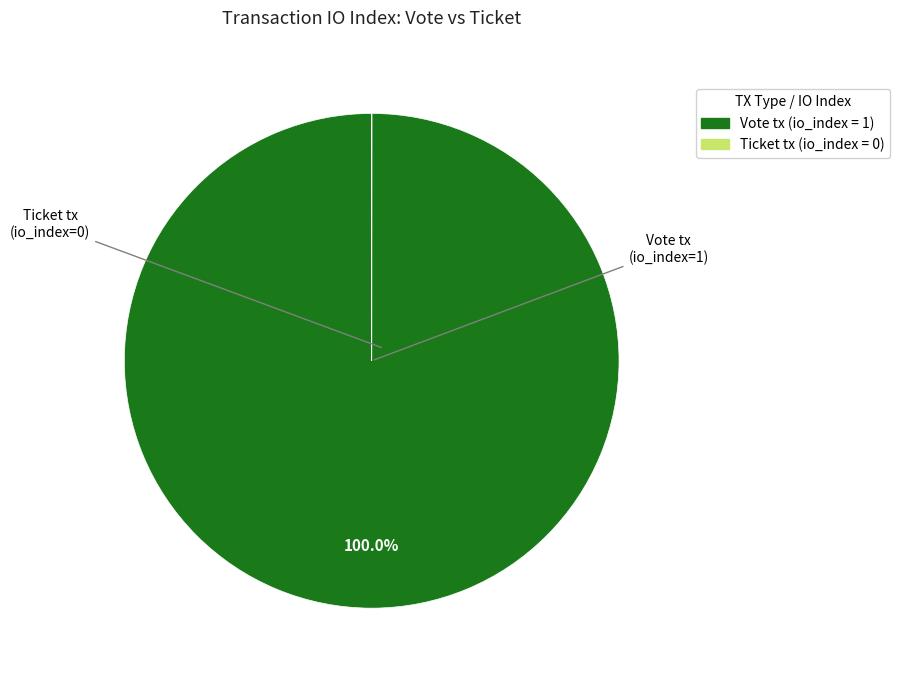

Does any single category account for the majority?

Yes